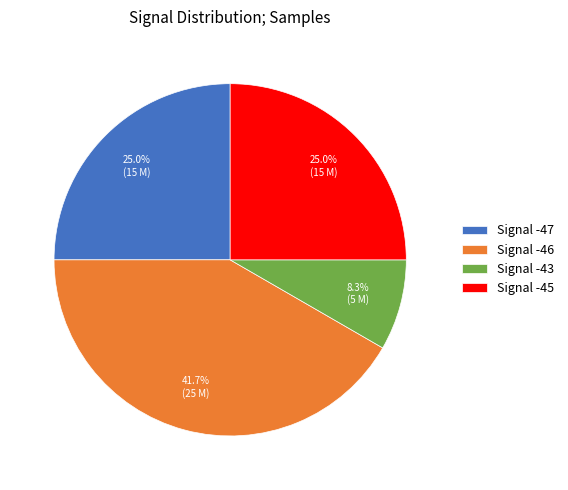

Does Signal -45 account for over 50% of the chart?

No